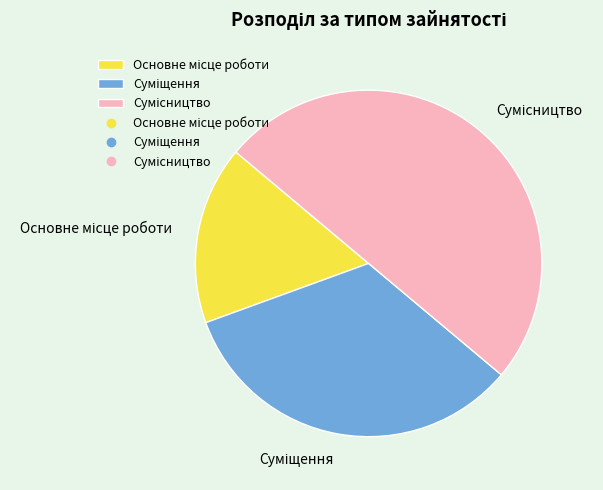

To the nearest percent, what percentage of the pie is Сумісництво?

50%